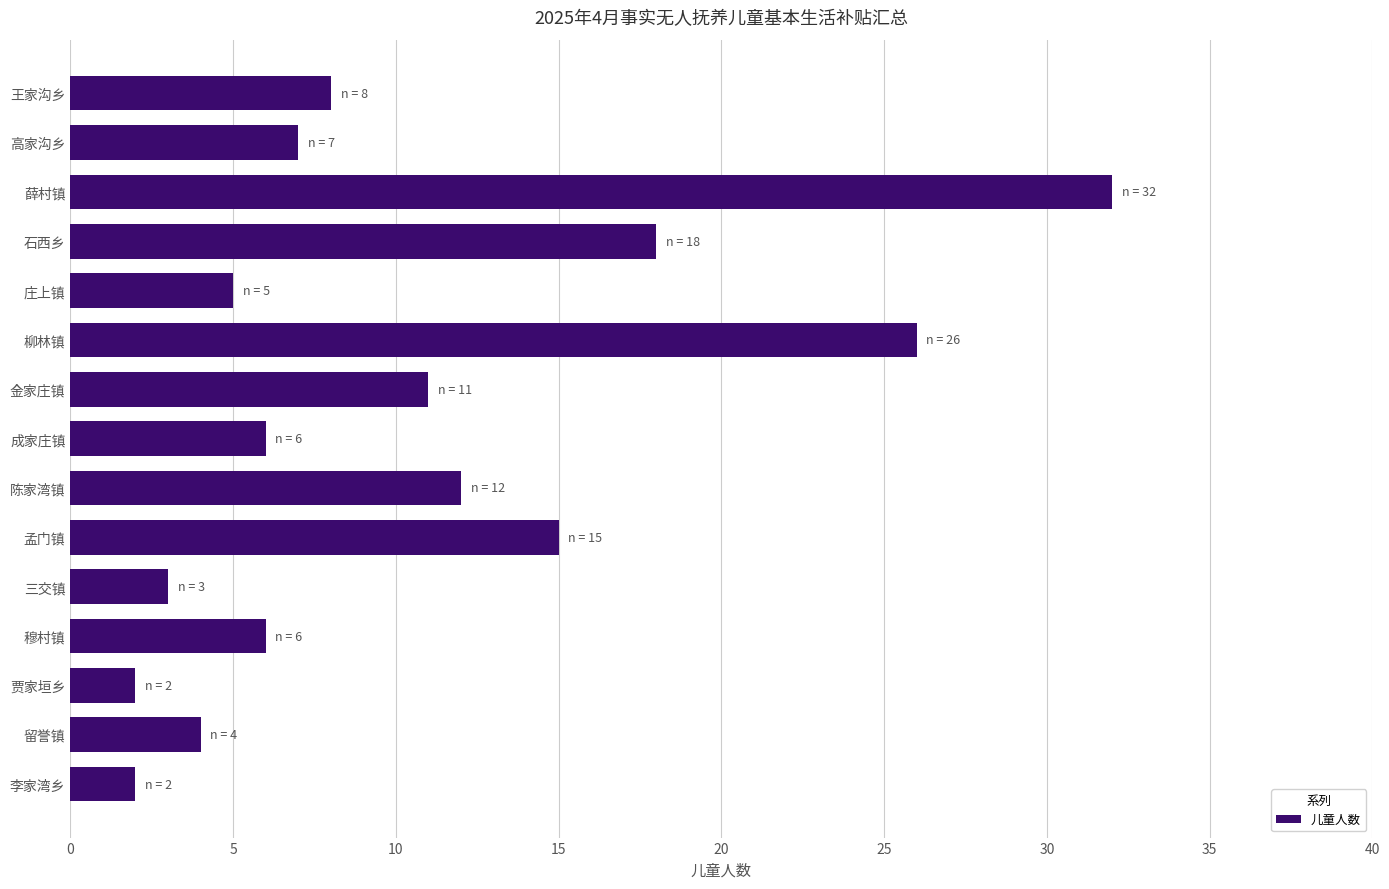

At which category does the chart reach its peak across all series?

薛村镇